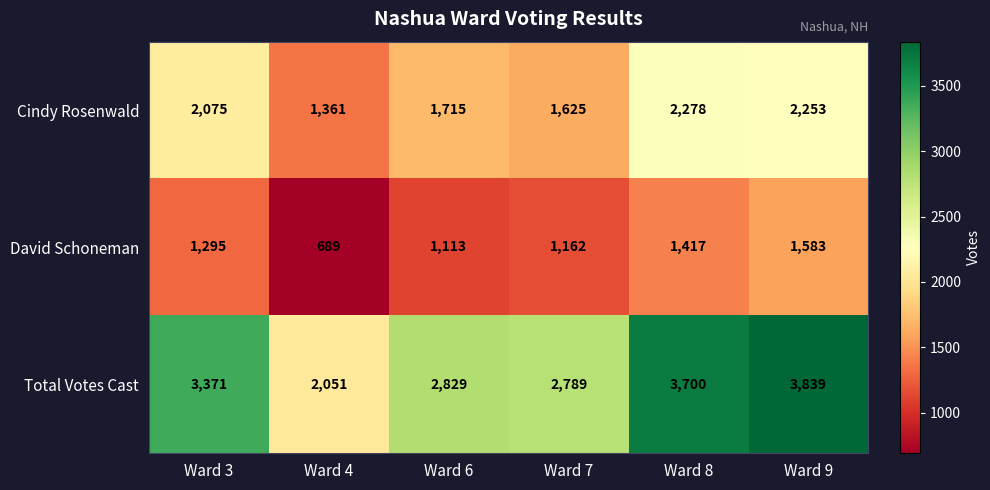

List the series in order of their peak value, highest first.

Total Votes Cast, Cindy Rosenwald, David Schoneman